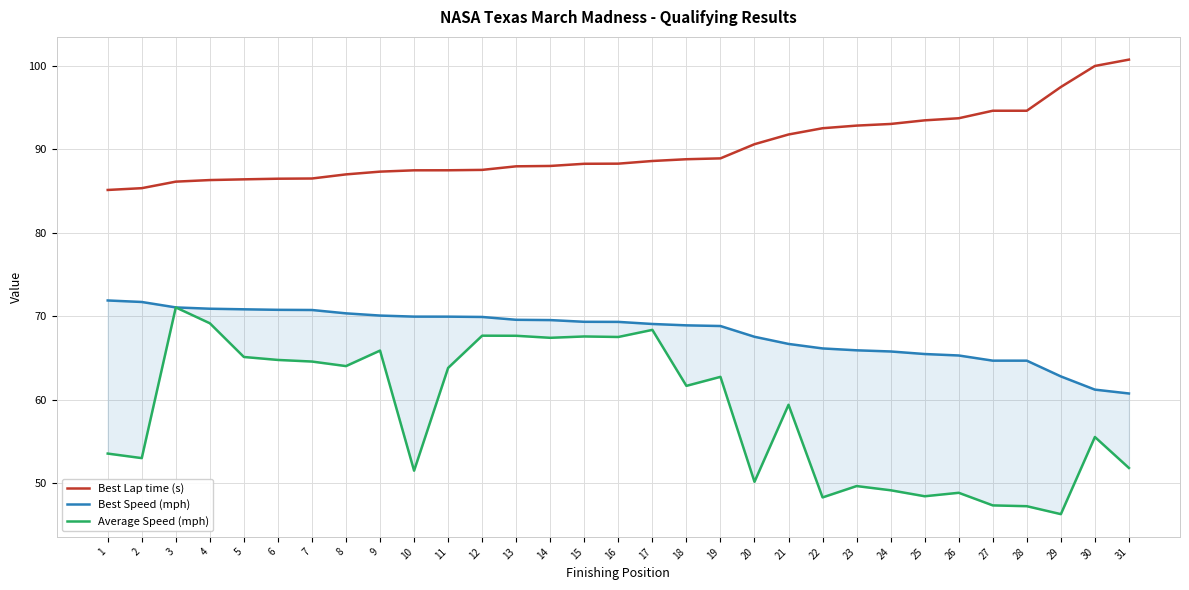

List the labels in order of Best Lap time (s) value, smallest first.

1, 2, 3, 4, 5, 6, 7, 8, 9, 10, 11, 12, 13, 14, 15, 16, 17, 18, 19, 20, 21, 22, 23, 24, 25, 26, 27, 28, 29, 30, 31